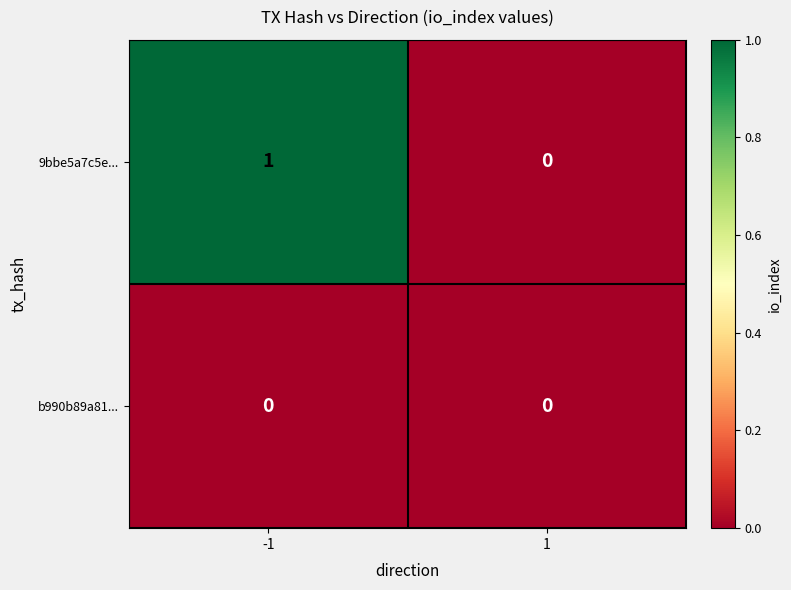

How many series are shown in this chart?

2